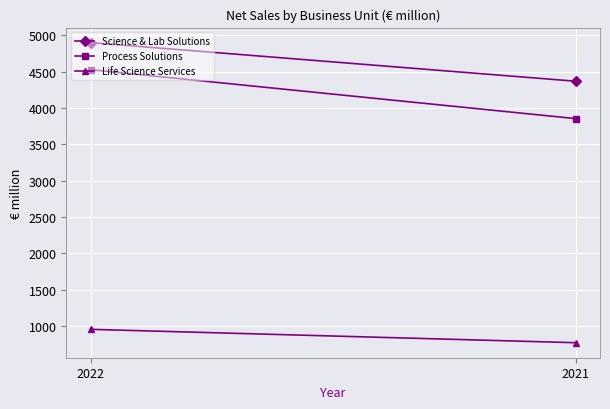

Which label corresponds to the smallest value in the chart?

2021